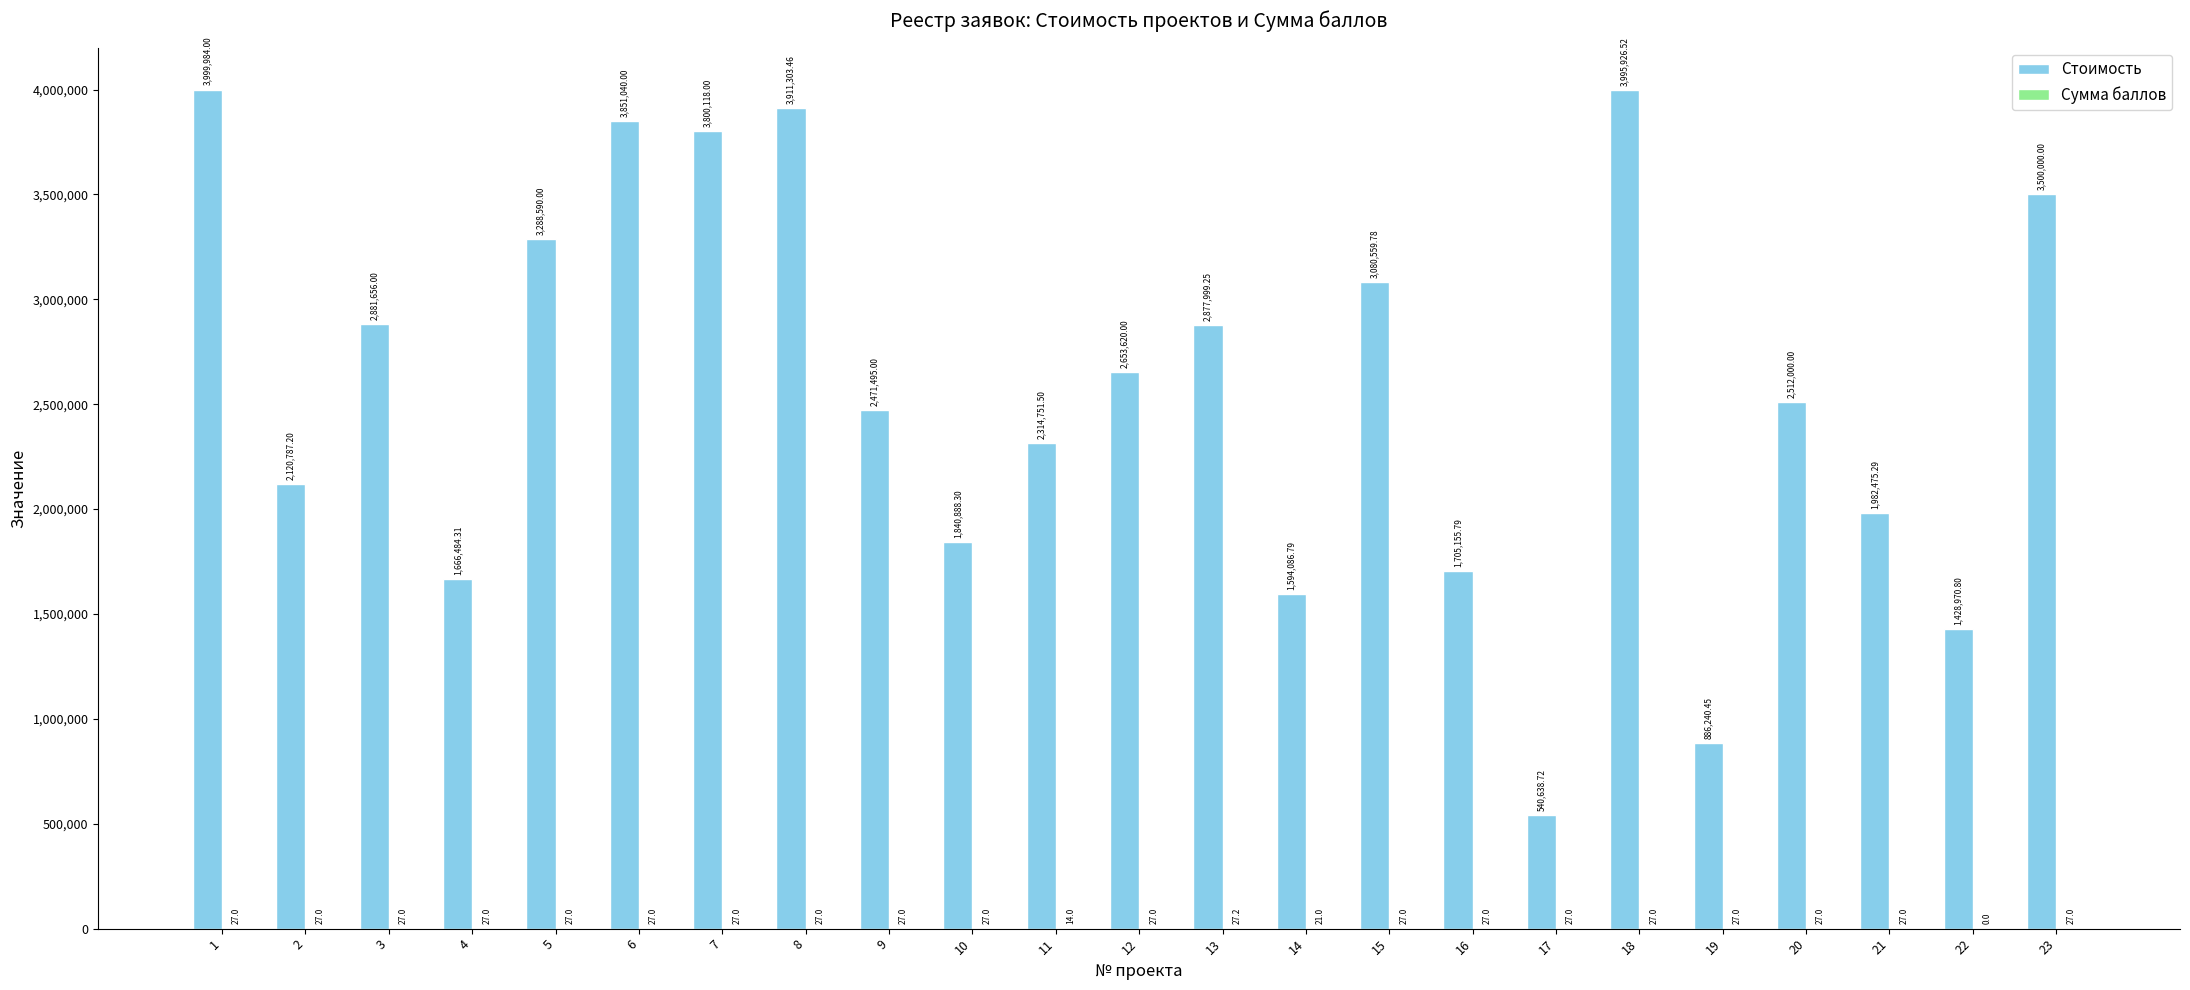

What is the sum of the Стоимость values at 21 and 17?

2523114.0